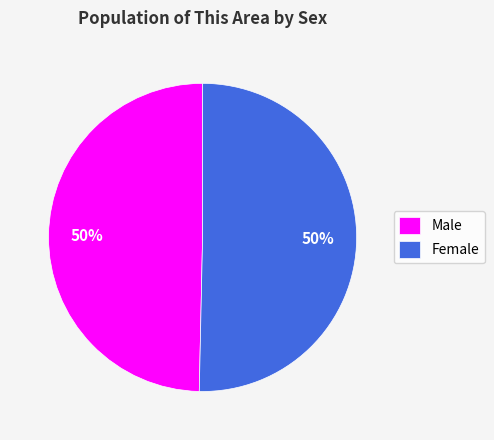

Approximately how many times larger is the value at Female compared to Male?

1.0